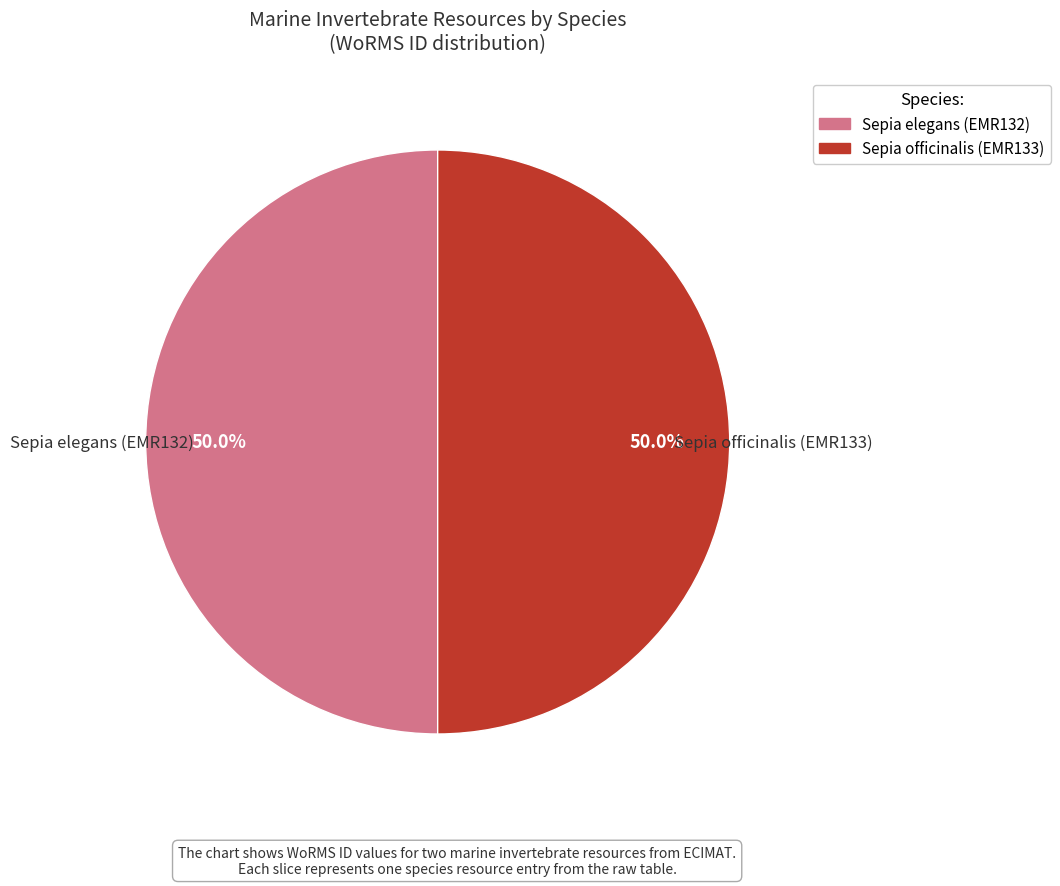

What is the ratio of the value at Sepia elegans (EMR132) to the value at Sepia officinalis (EMR133)?

1.0